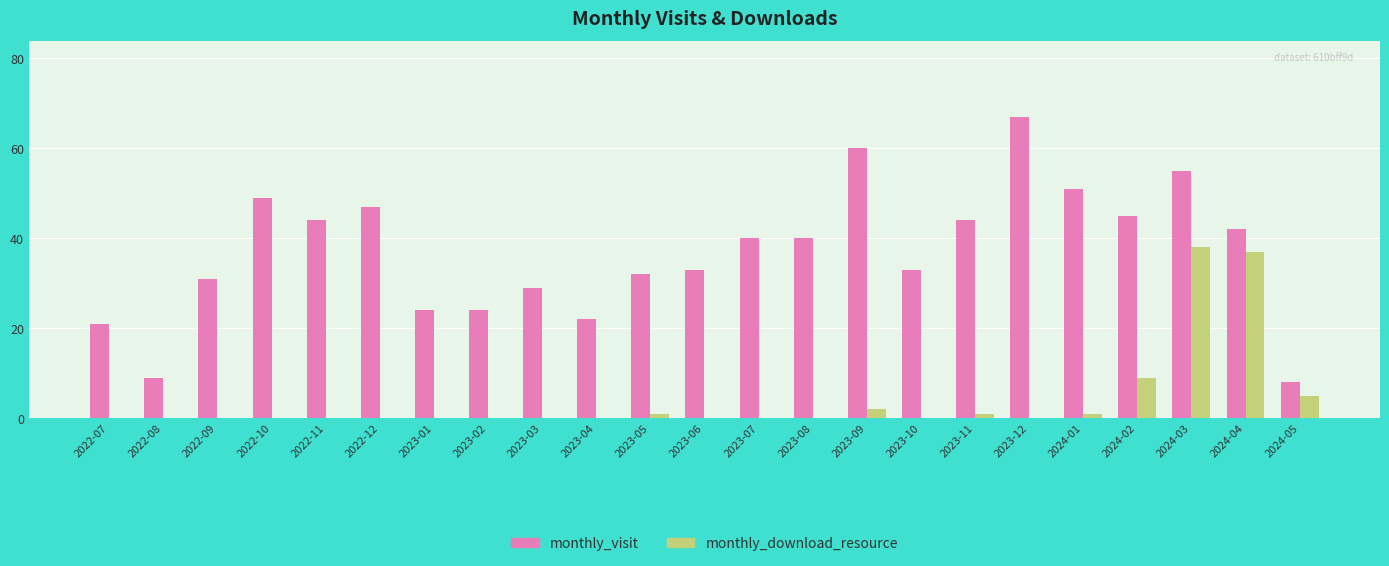

How many groups of bars are there?

23